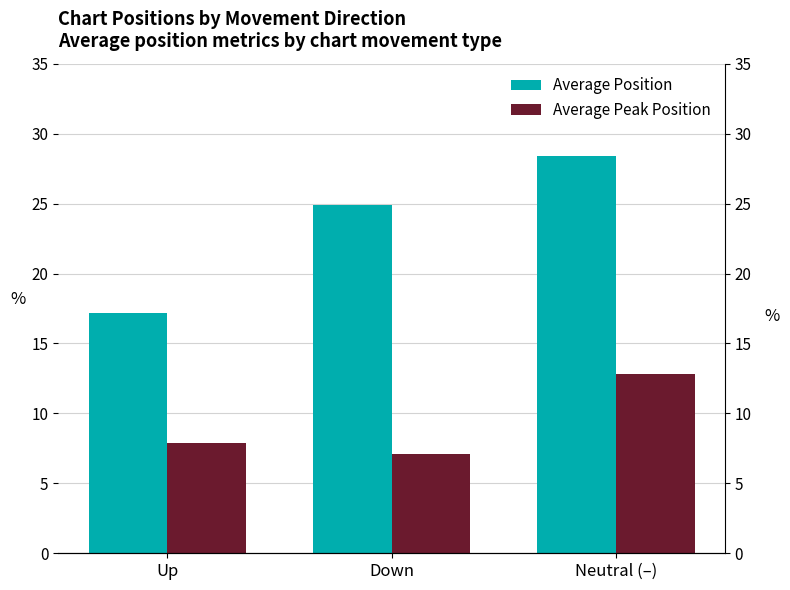

Reading right to left, list all the values displayed in this chart.

Average Position: Neutral (–)=28.4	Down=24.9	Up=17.2
Average Peak Position: Neutral (–)=12.8	Down=7.1	Up=7.9